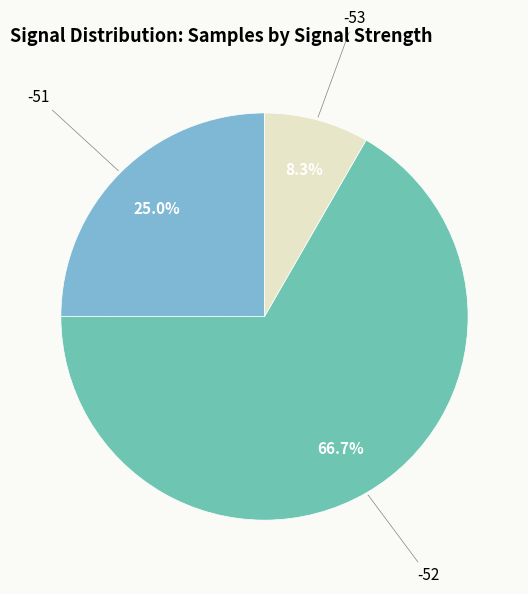

How many segments does this pie chart have?

3